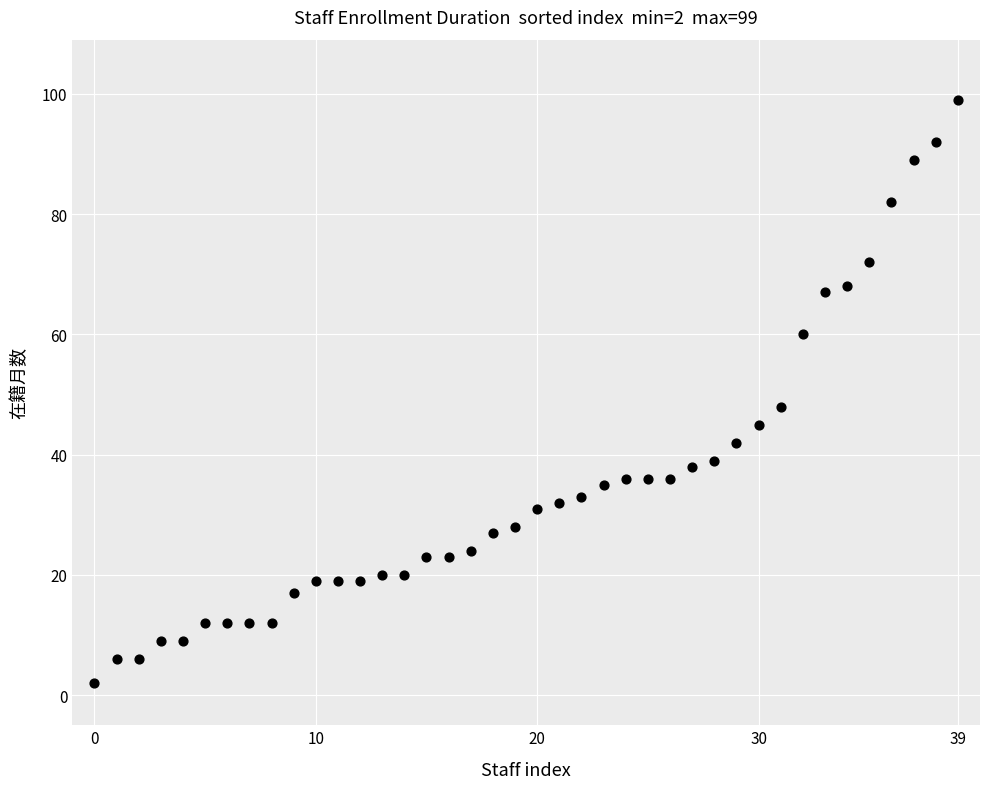

What is the range of Y values (max minus min)?

97